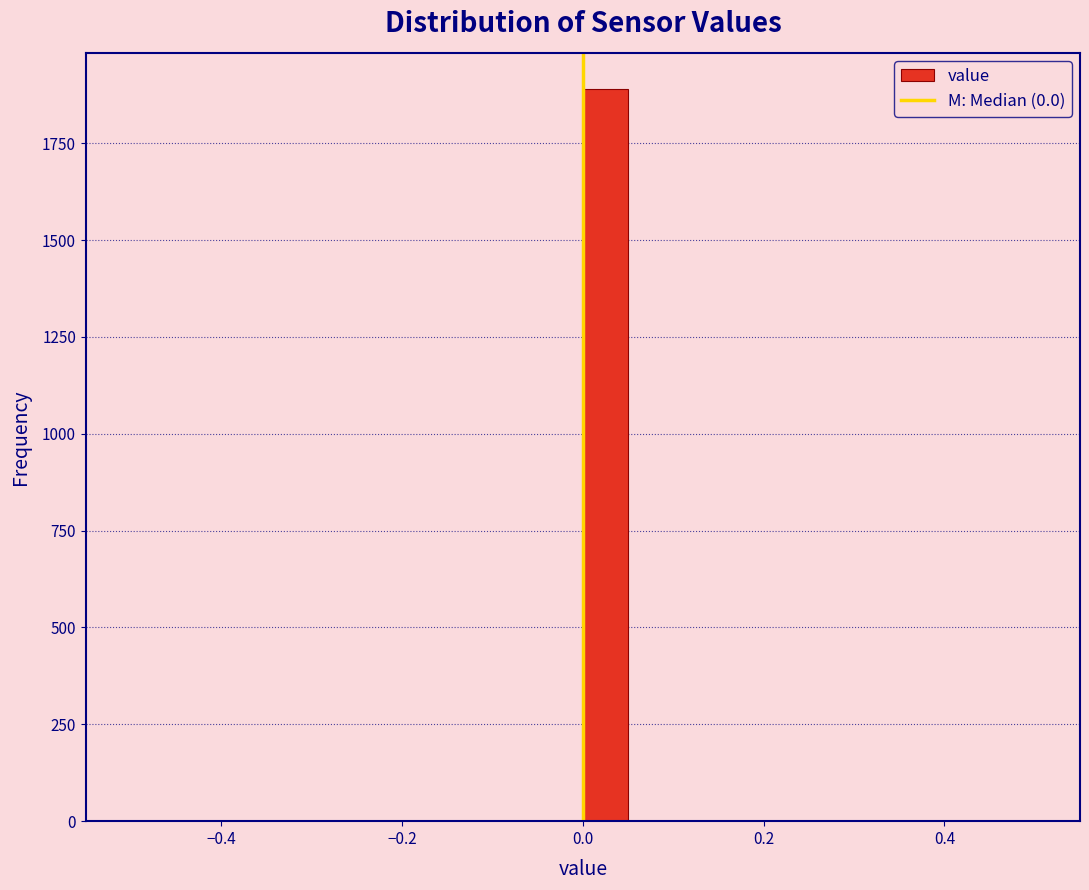

Around what value on the x-axis is the tallest bar? Give the approximate position of its centre, as read against the axis.

0.02